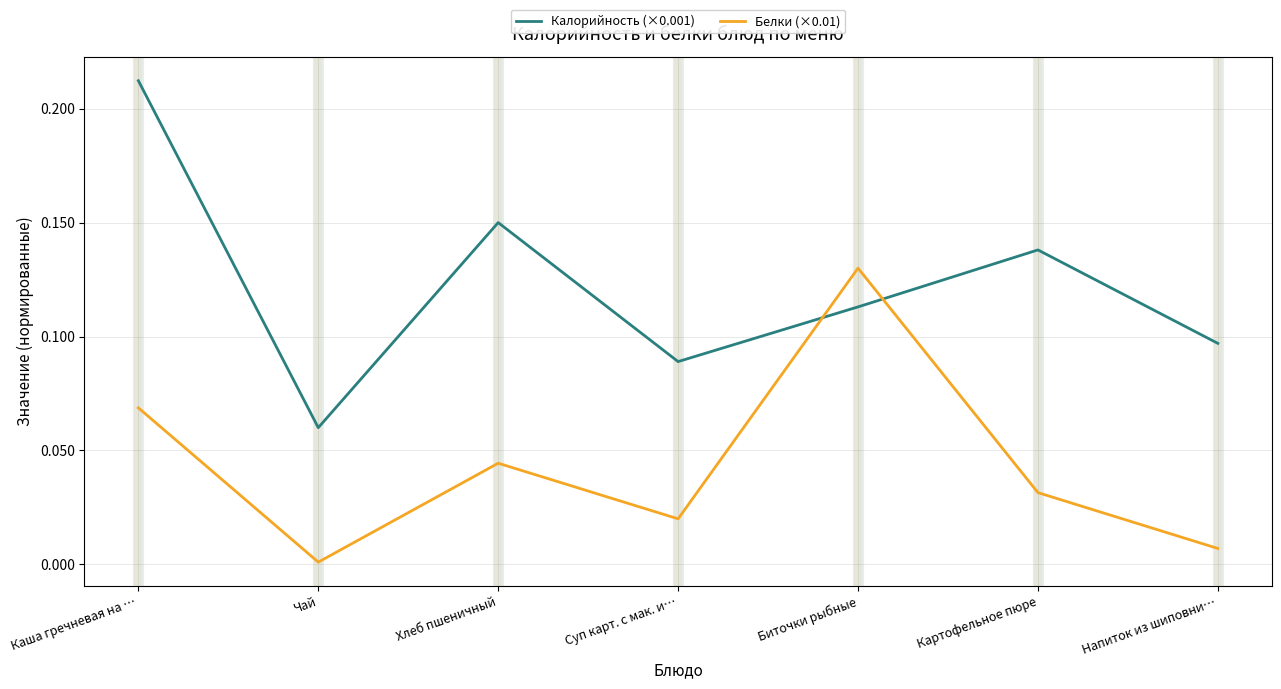

At which label is Белки (×0.01) closest to 0?

Чай